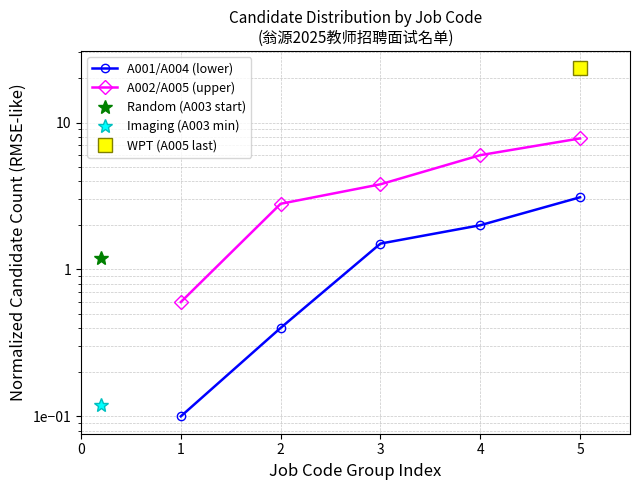

How many data points does each series have?

5